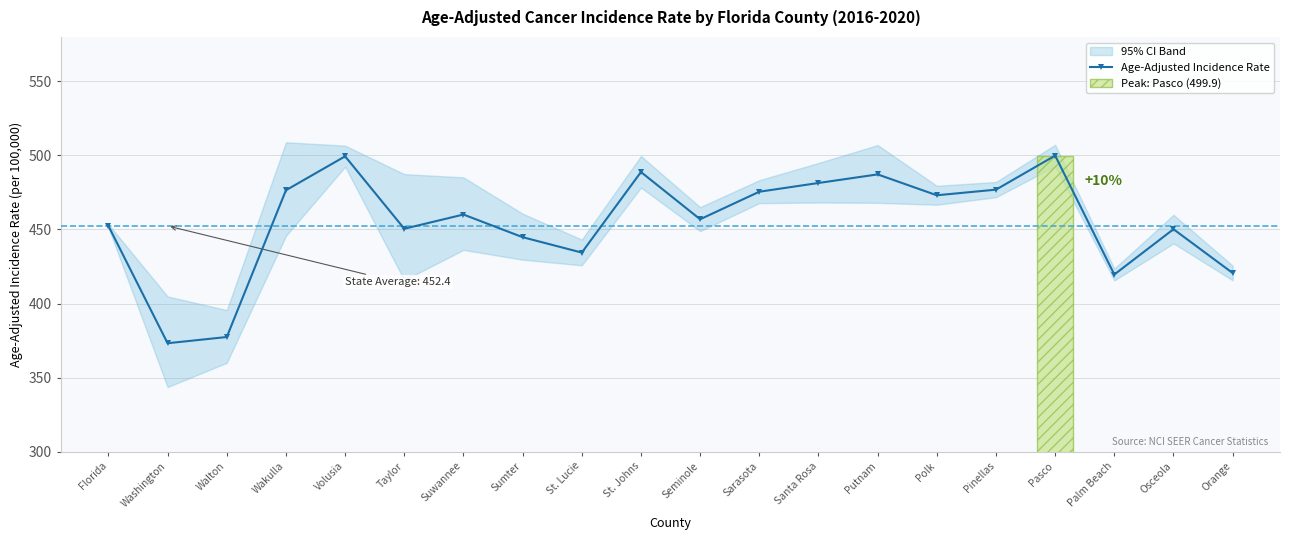

What is the change in value from Washington to Seminole?

+83.7